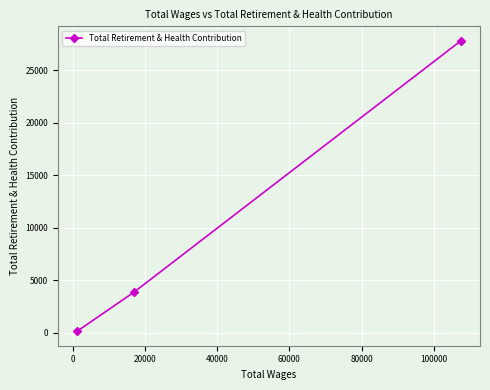

What is the maximum value shown in the chart?

27813